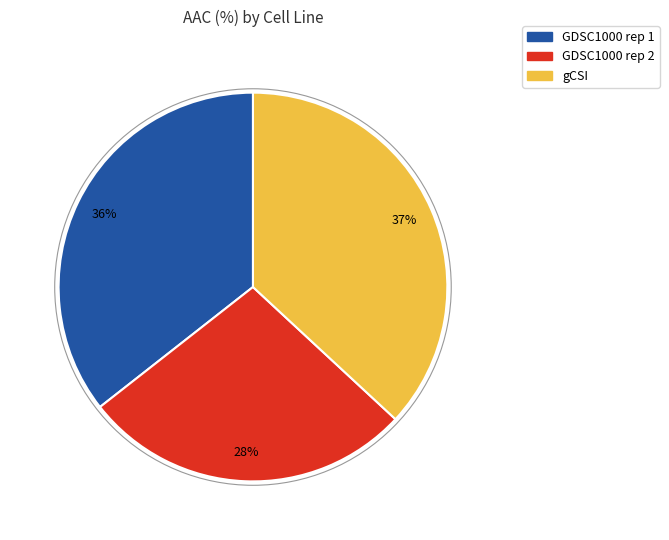

Is it true that gCSI is 23% of the pie?

False